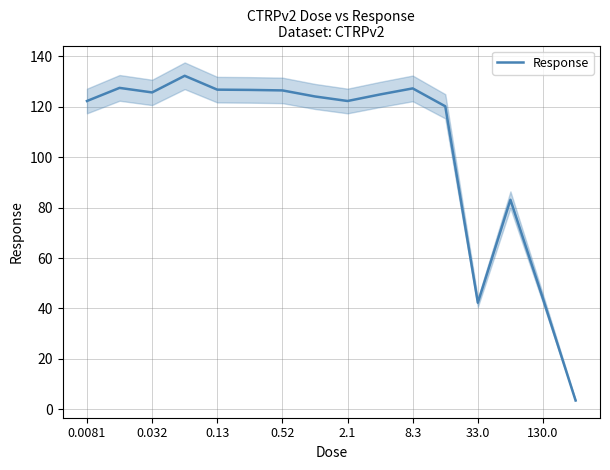

The Response series shows 17.6 at 33.0. True or false?

False